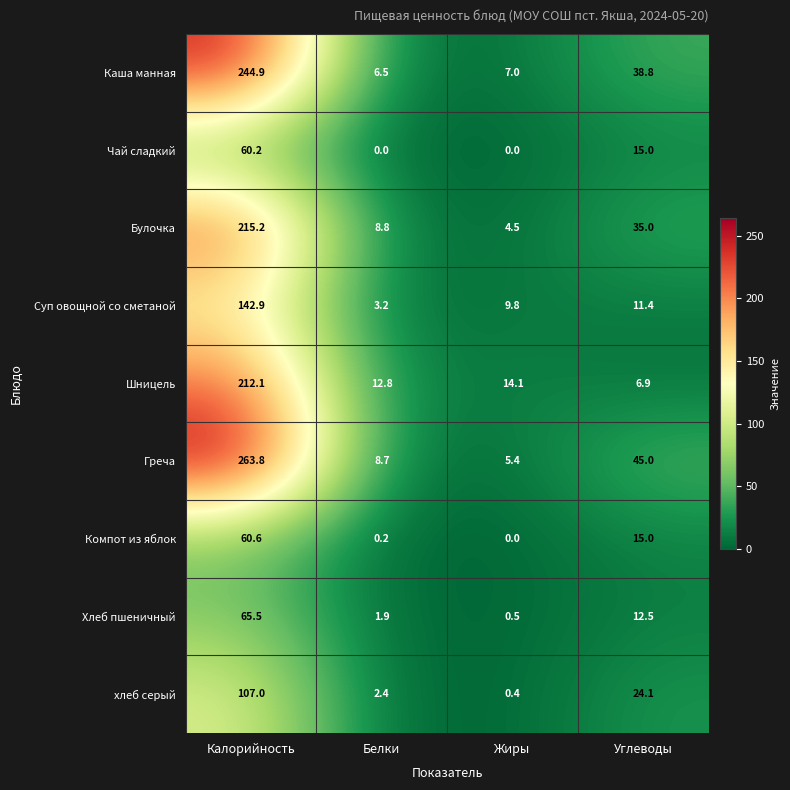

How many data points does each series have?

4